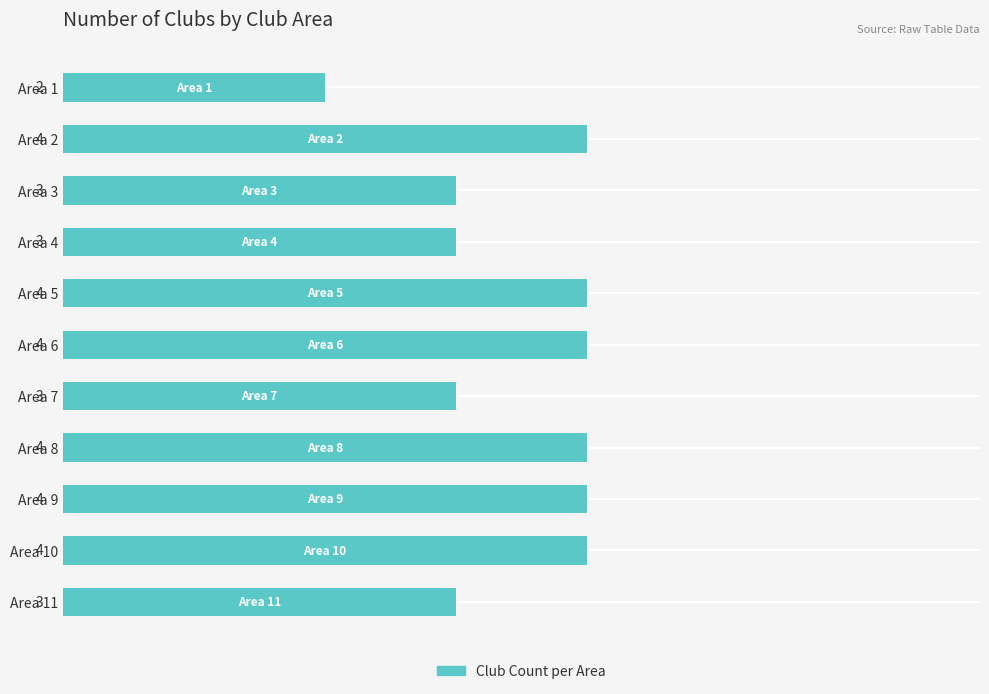

What is the minimum value shown in the chart?

2